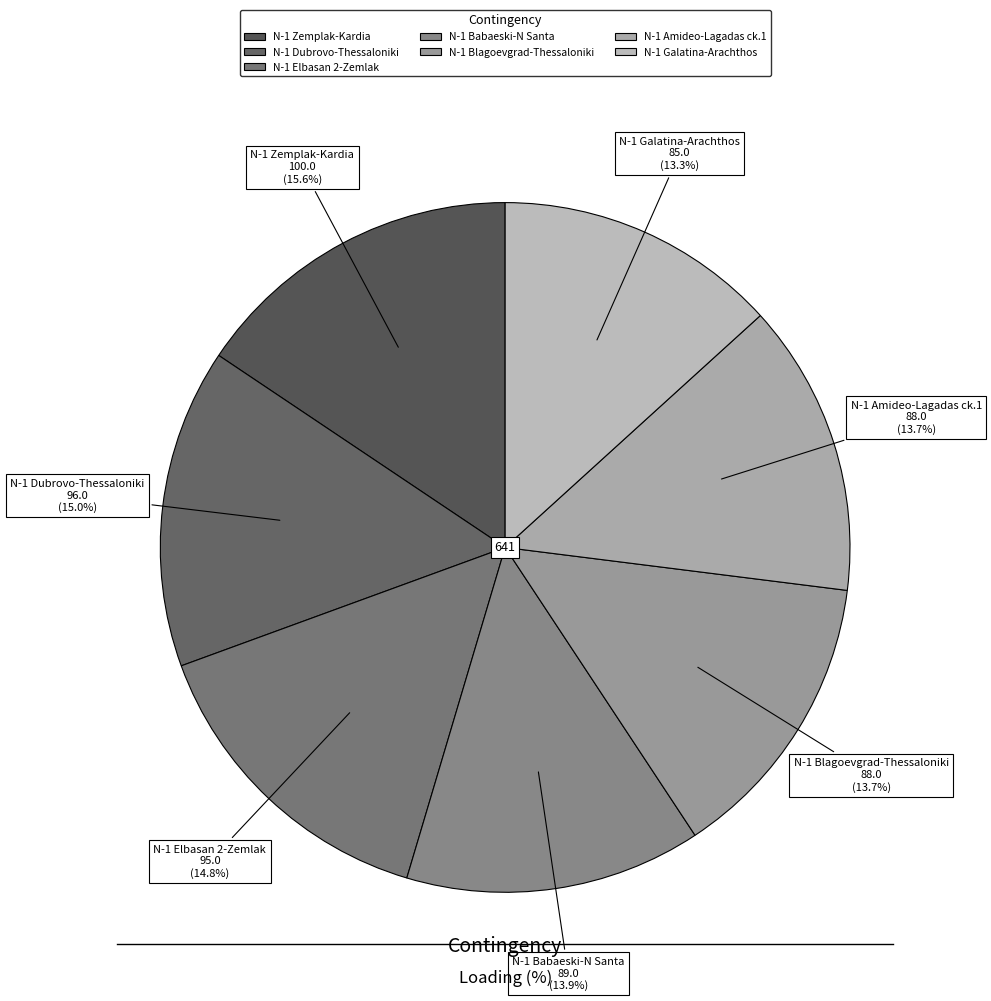

Is there any slice that represents more than half of the pie?

No